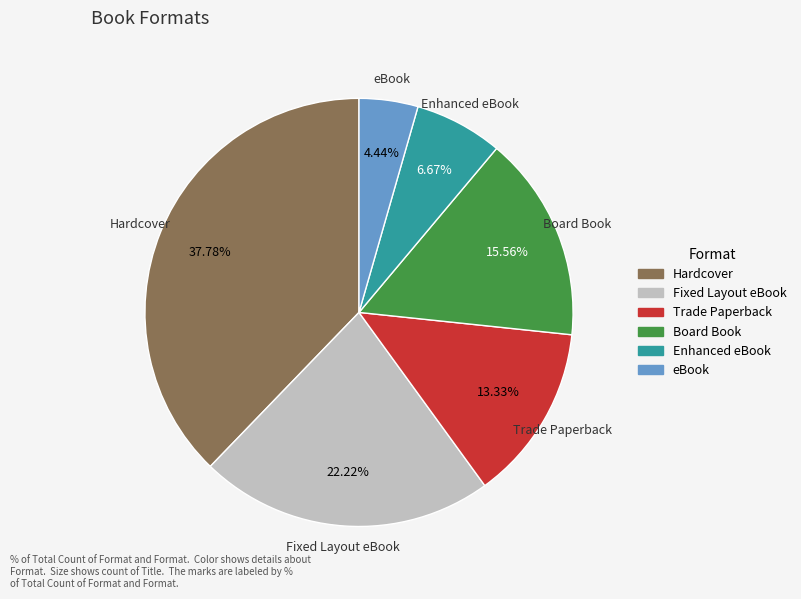

How many slices are in this pie chart?

6